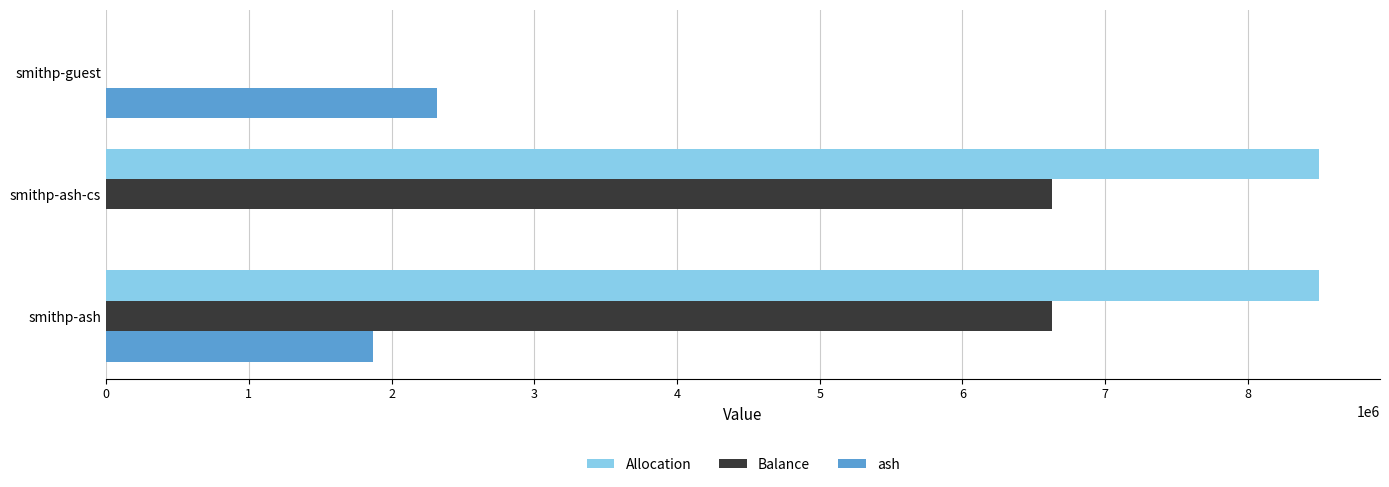

The value of Balance at smithp-guest is 3180018.3. True or false?

False